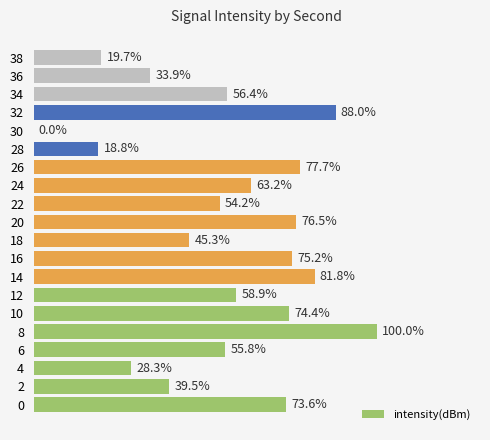

What is the difference between the maximum and minimum values?

100.0